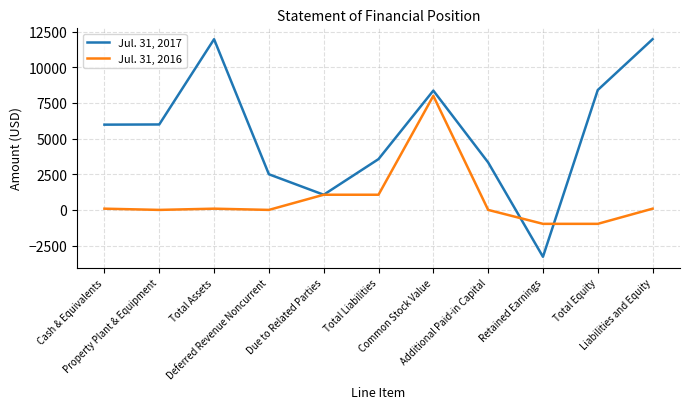

Which category has the lowest value across all series?

Retained Earnings